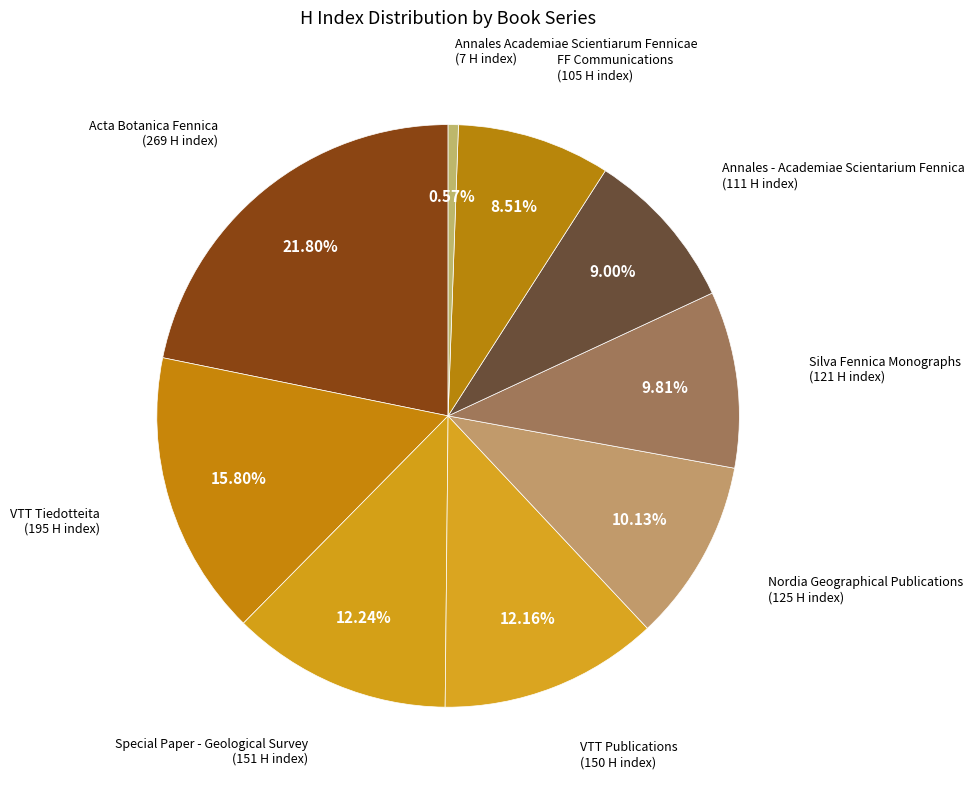

Count the number of slices in the pie.

9